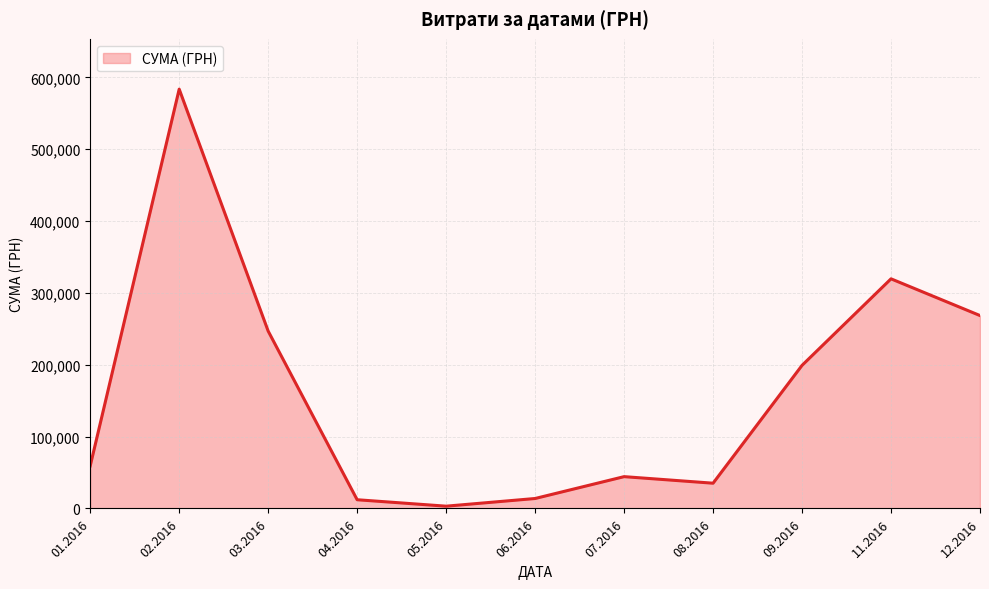

How many distinct data groups are displayed?

1